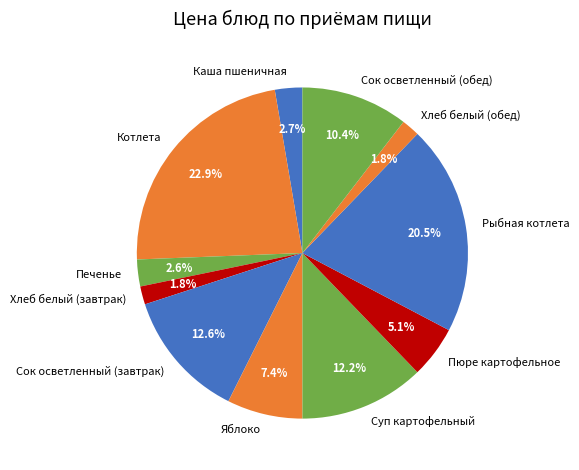

How many slices are in this pie chart?

11